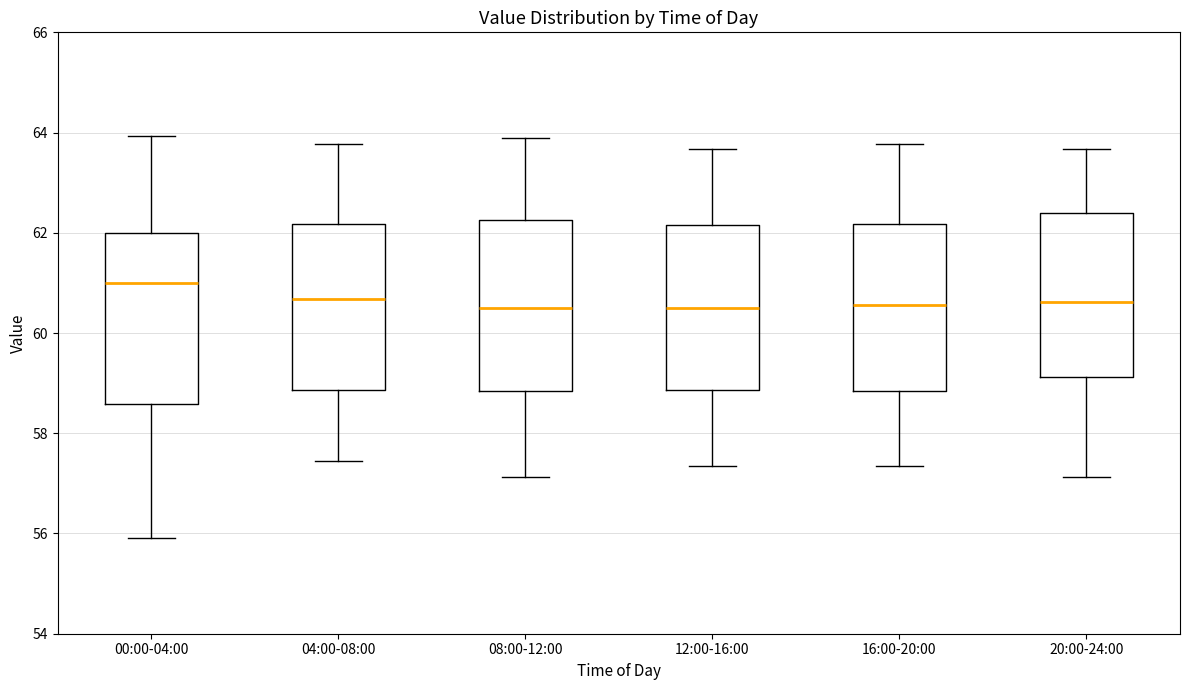

Where does the lower whisker of the box for 20:00-24:00 end on the y-axis? The values are not printed on the chart, so give them approximately, as read against the axis.

57.2